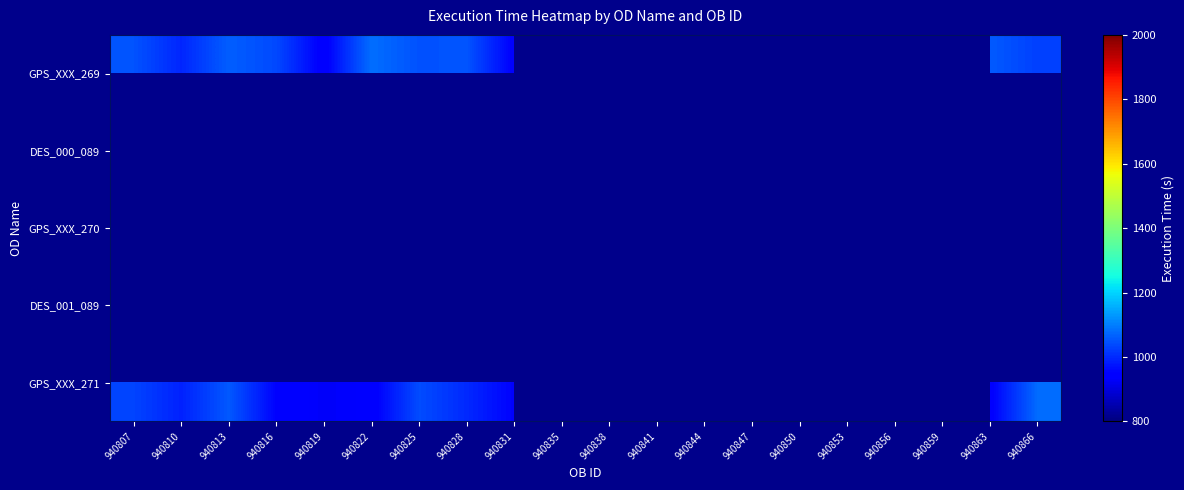

Is the value of GPS_XXX_269 at 940813 greater than the value of DES_000_089 at 940844?

No